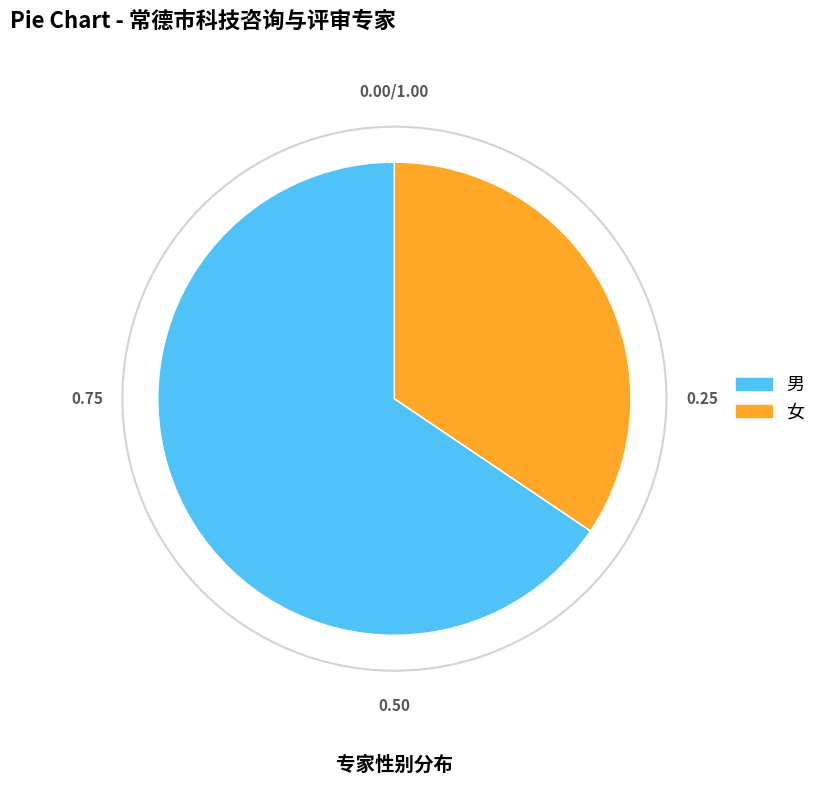

Which category has the biggest portion of the pie?

男